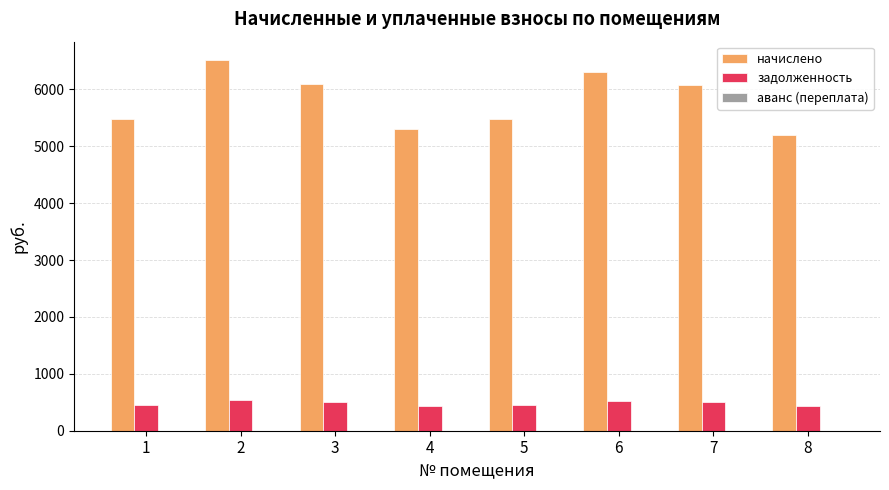

What is the minimum value for задолженность?

432.7